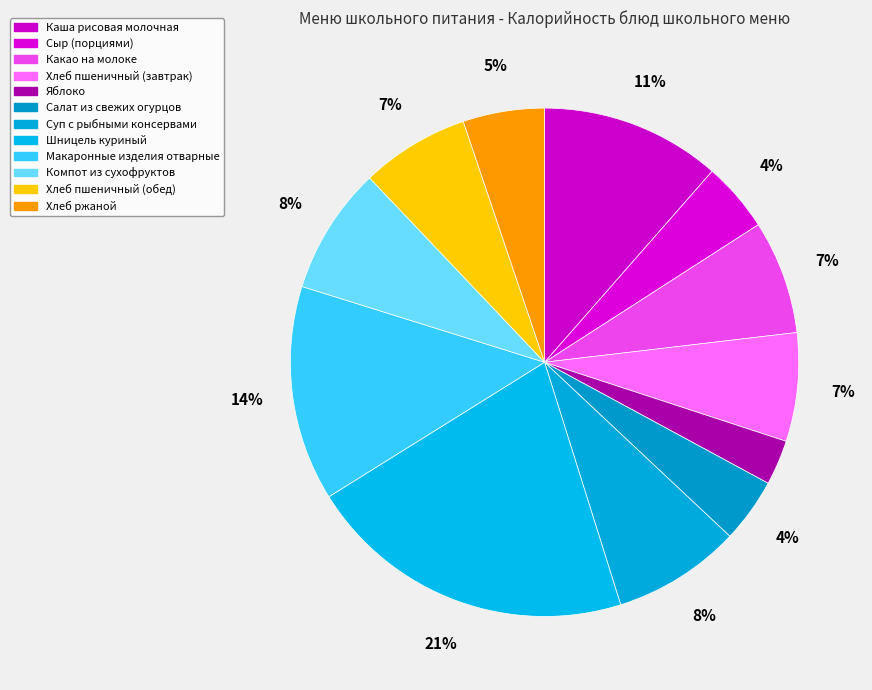

To the nearest percent, what is the difference between the Макаронные изделия отварные and Суп с рыбными консервами slice percentages?

6%